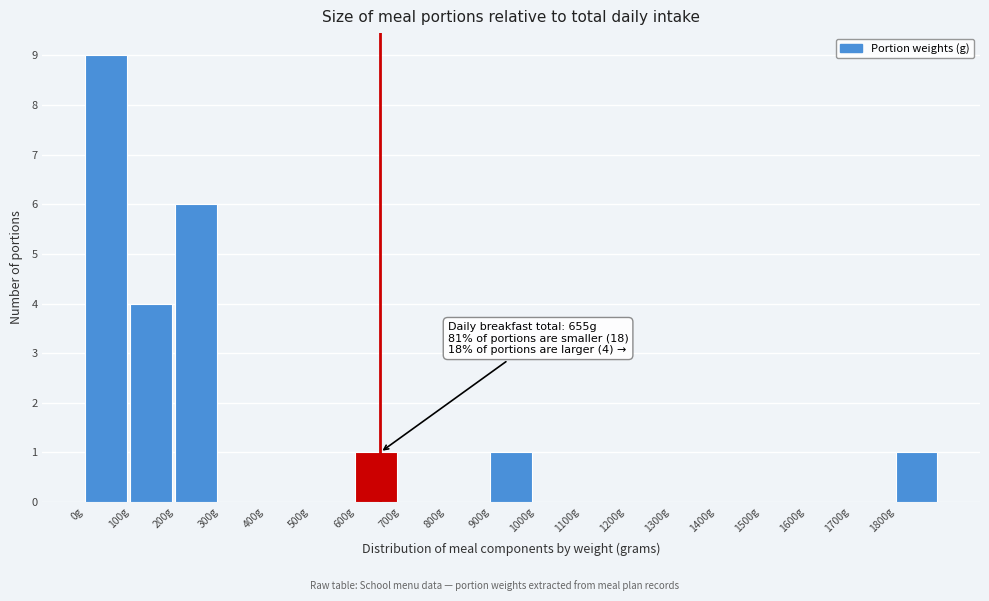

Which range on the x-axis has the tallest bar?

0 to 100